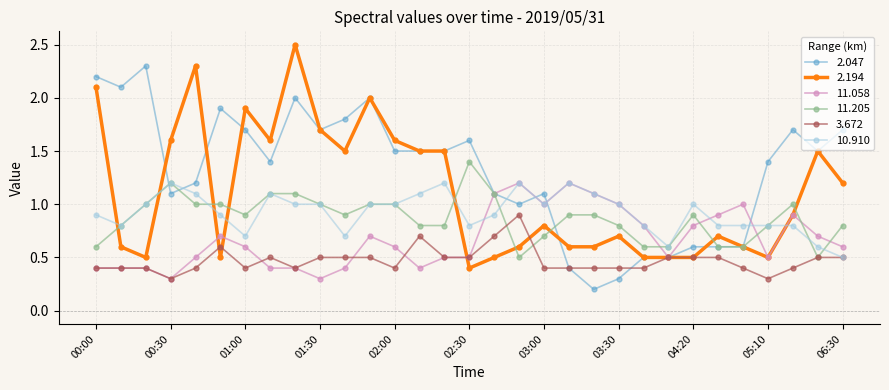

Which series has the largest total across all categories?

2.047